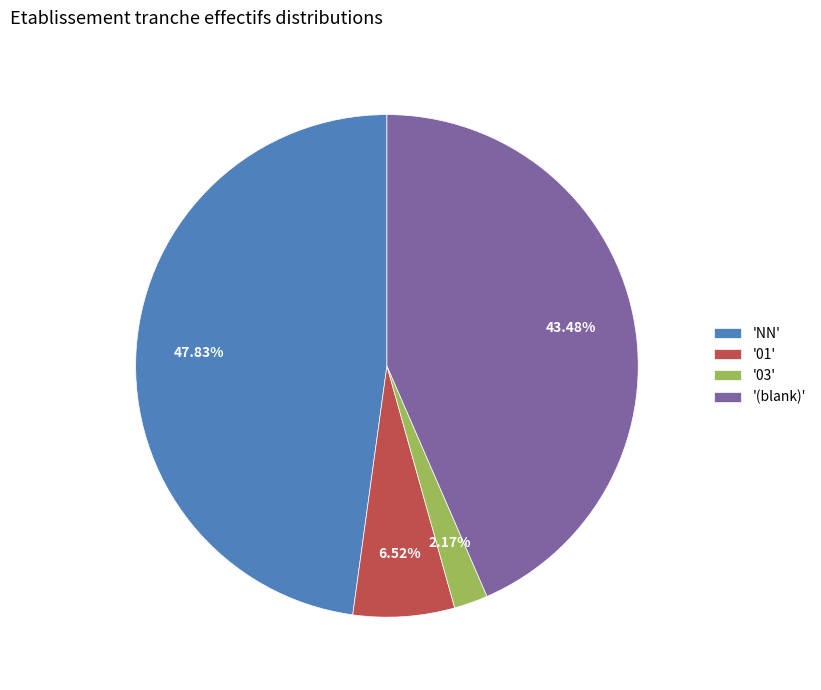

Is the sum of 'NN' and '01' greater than half?

Yes